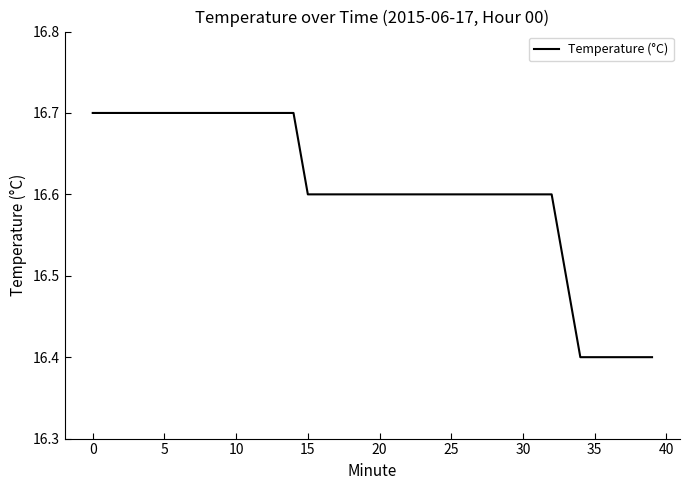

What is the difference between the maximum and minimum values?

0.3